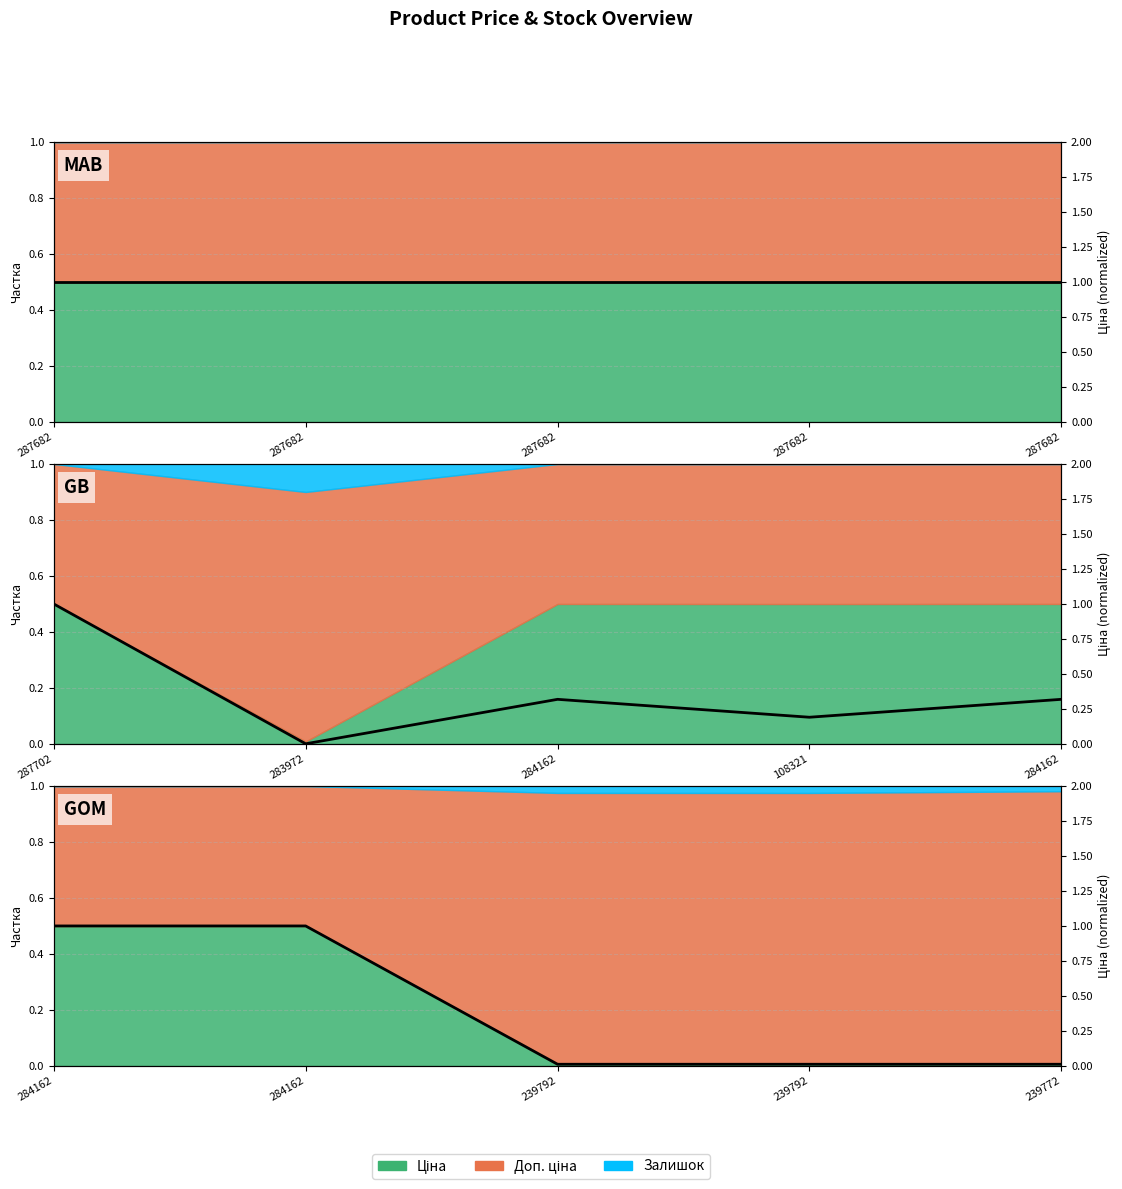

Which label corresponds to the smallest value in the chart?

287682